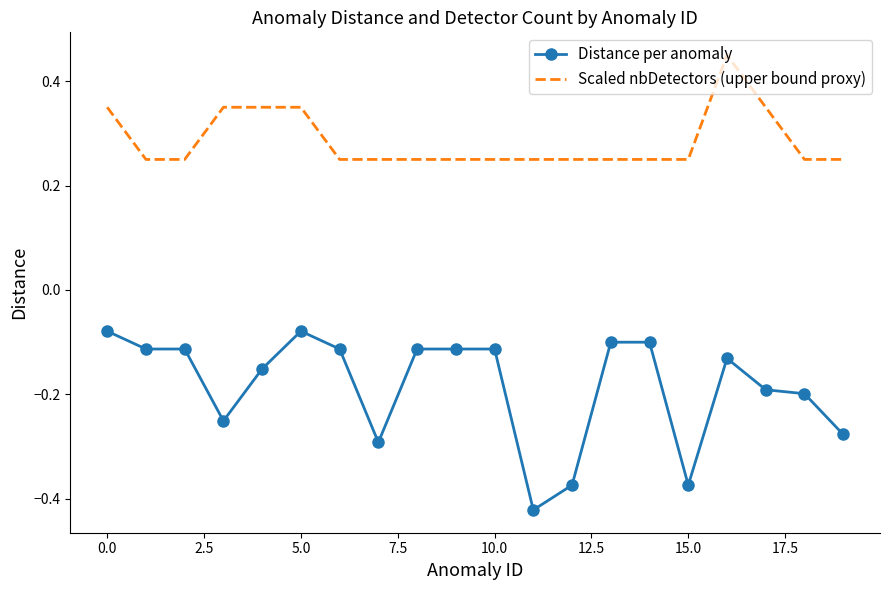

List the series in order of their peak value, lowest first.

Distance per anomaly, Scaled nbDetectors (upper bound proxy)